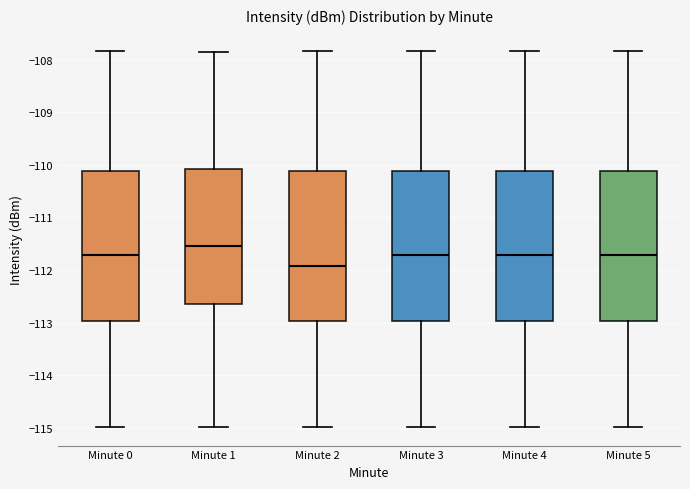

Where is the lower edge of the box for Minute 5 on the y-axis? The values are not printed on the chart, so give them approximately, as read against the axis.

-113.0